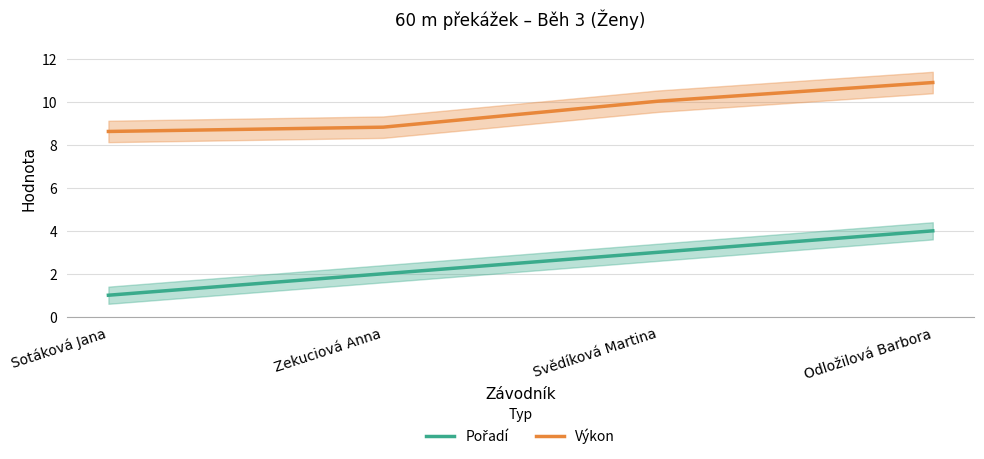

True or false: Výkon and Pořadí intersect in this chart.

False